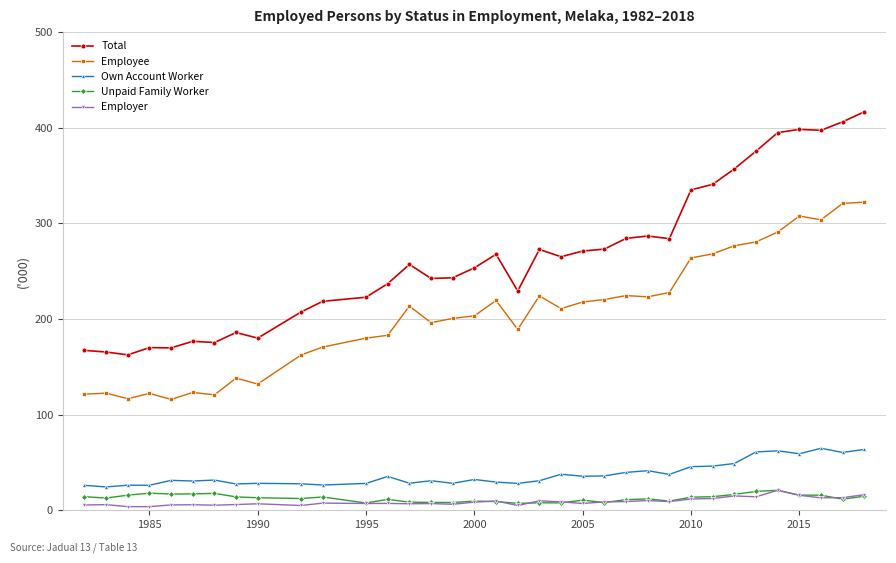

Which series has the widest spread of values?

Total